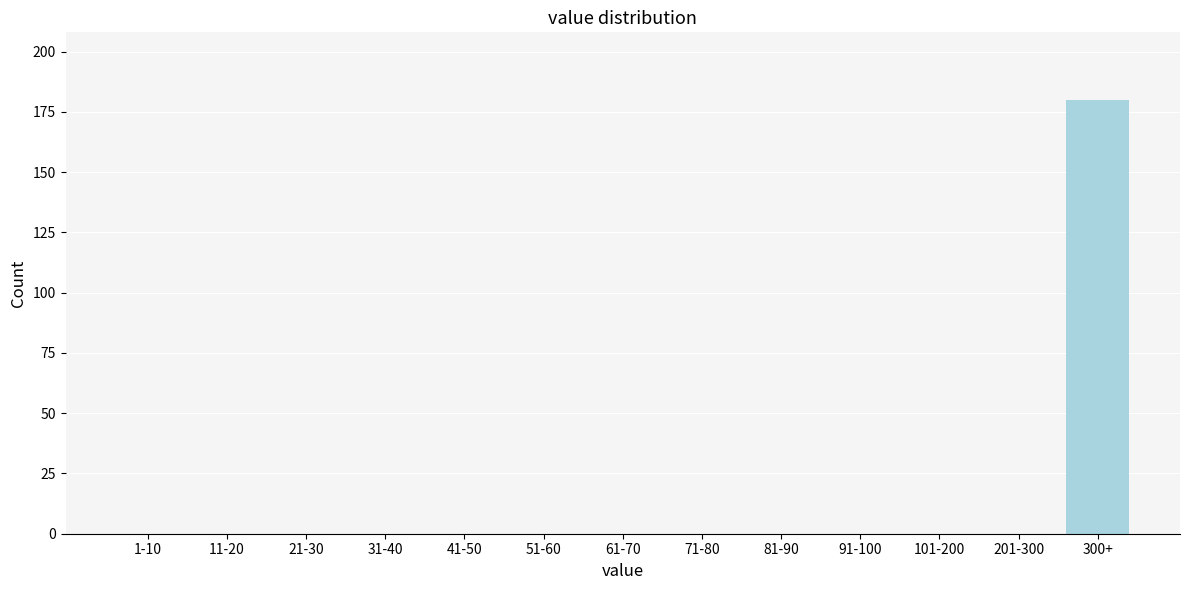

Reading left to right, transcribe all the data shown in this chart.

1-10=0	11-20=0	21-30=0	31-40=0	41-50=0	51-60=0	61-70=0	71-80=0	81-90=0	91-100=0	101-200=0	201-300=0	300+=180